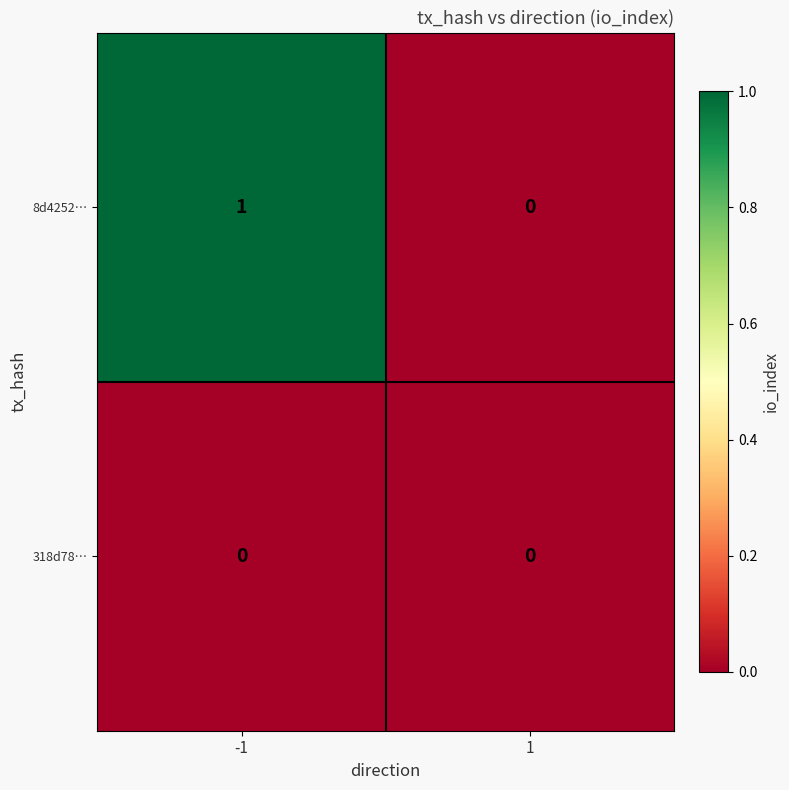

The 8d4252… series shows 0 at 1. True or false?

True